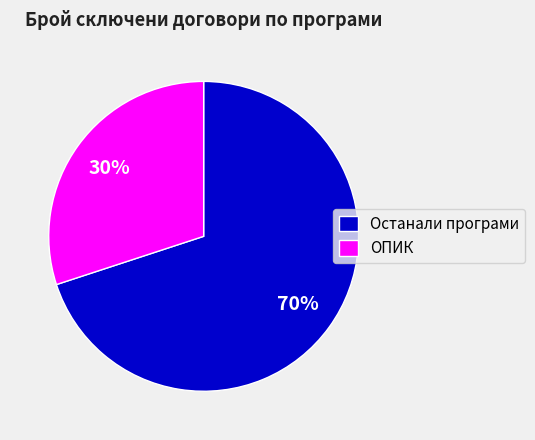

To the nearest percent, what is the combined percentage of Останали програми and ОПИК?

100%